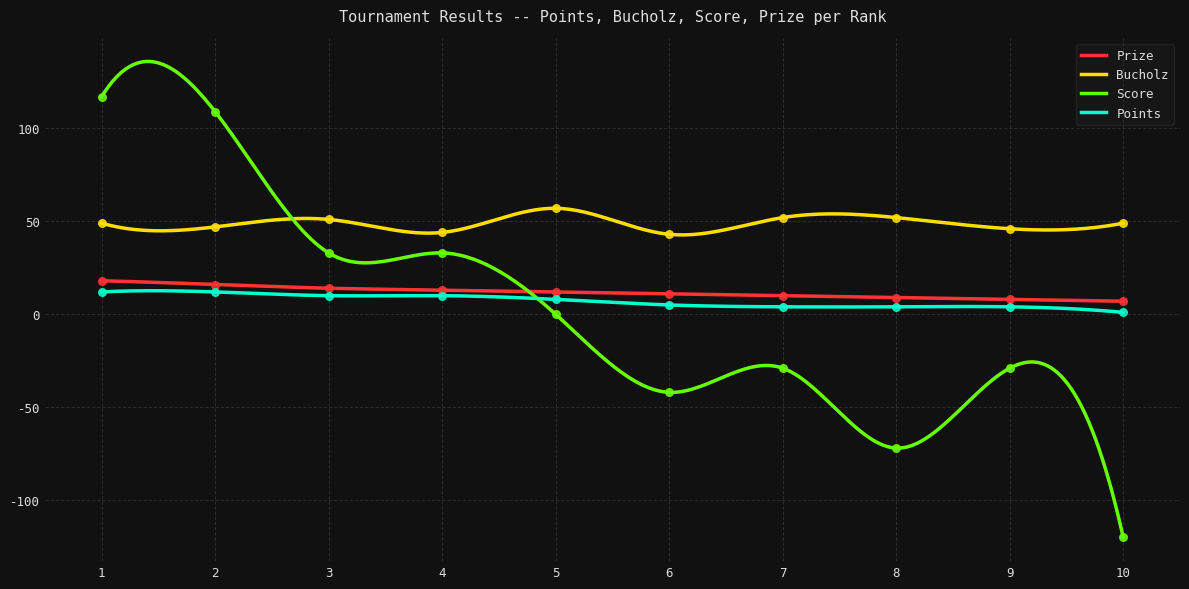

What is the total value across all series at 4?

100